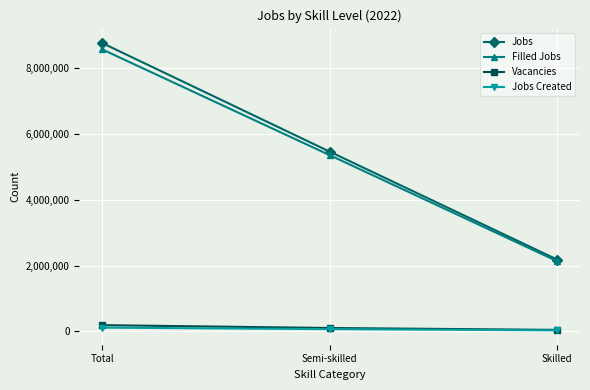

Rank the categories by Jobs value from highest to lowest.

Total, Semi-skilled, Skilled